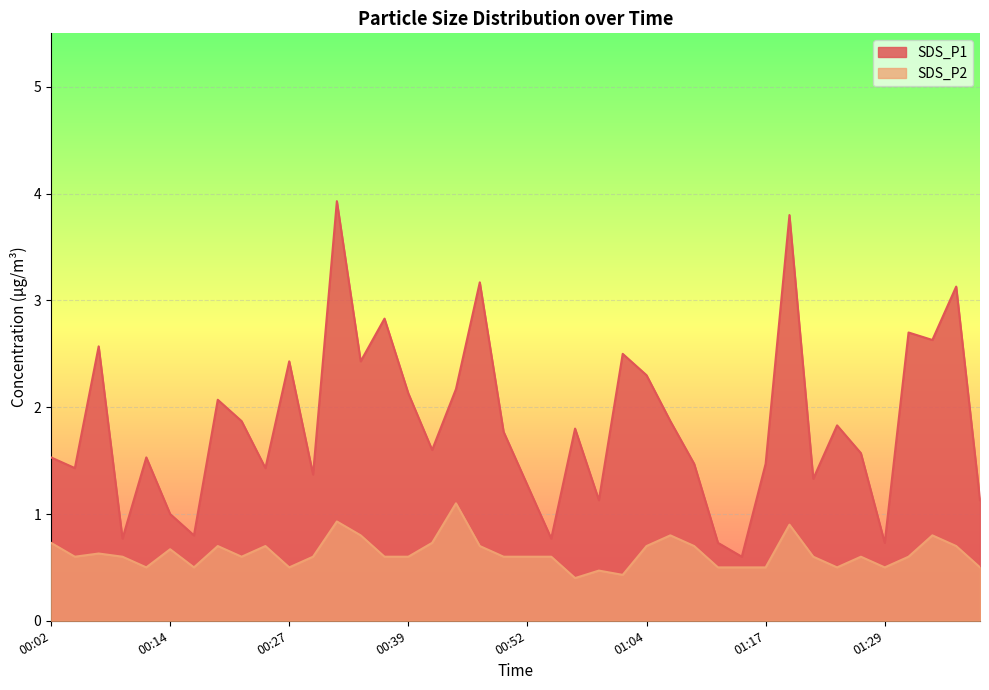

What is the average value of the SDS_P1 series?

1.8